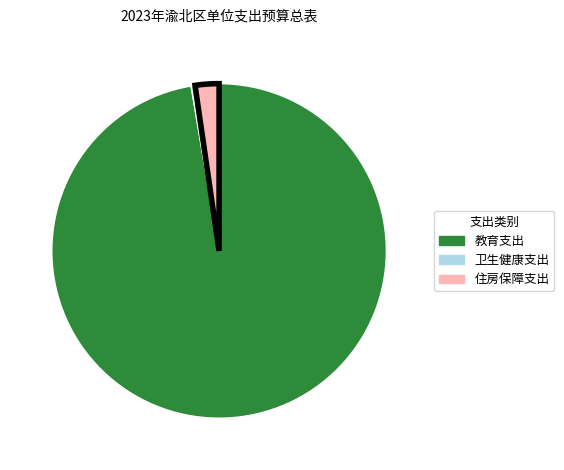

Do 卫生健康支出 and 住房保障支出 together represent more than half of the pie?

No